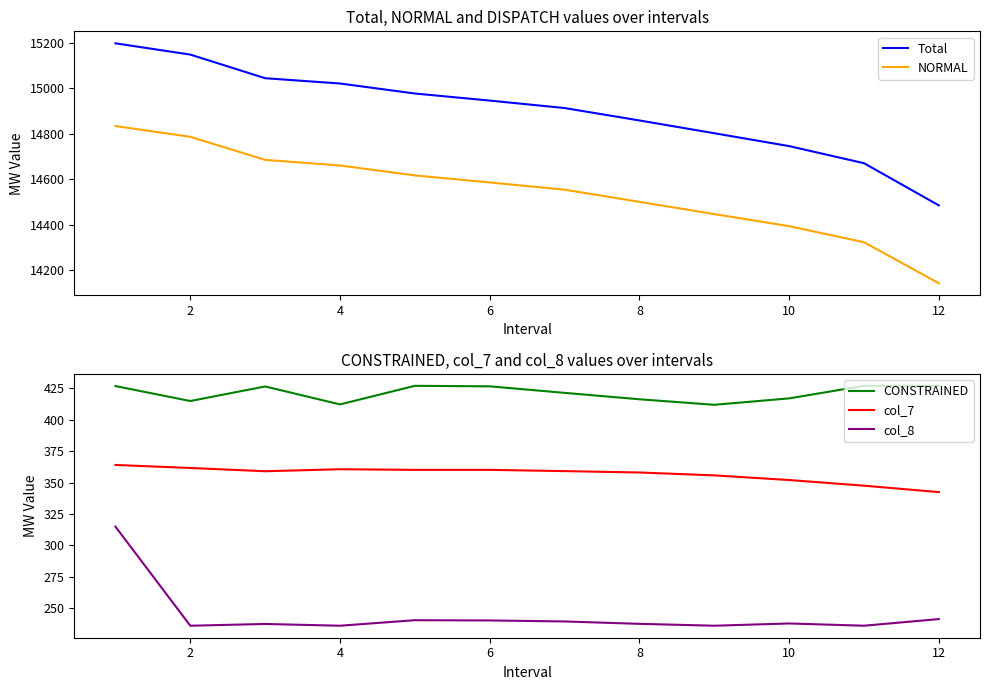

How many lines are shown in the chart?

5